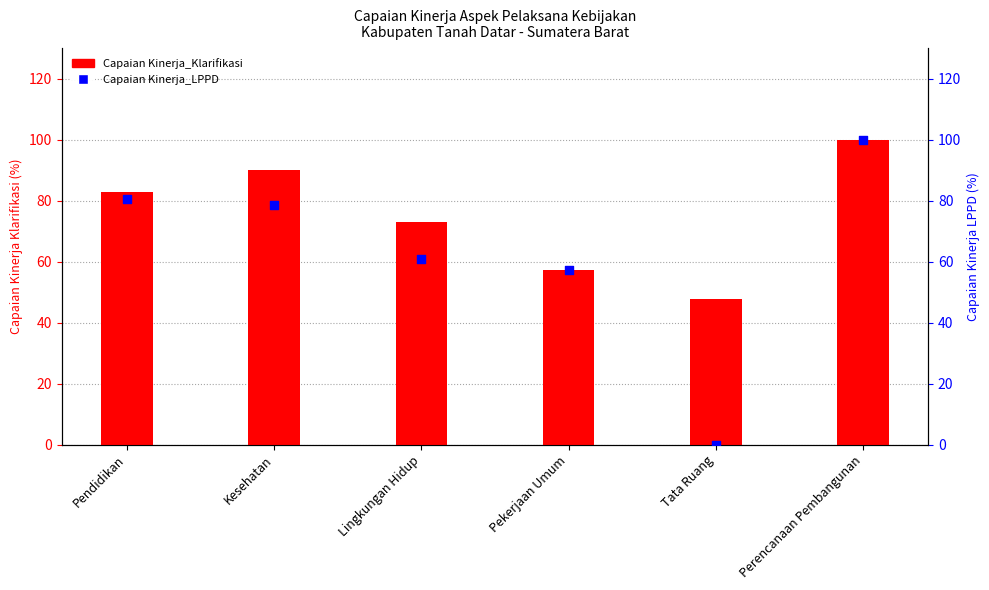

Which series reaches the minimum Y coordinate?

Capaian Kinerja_LPPD